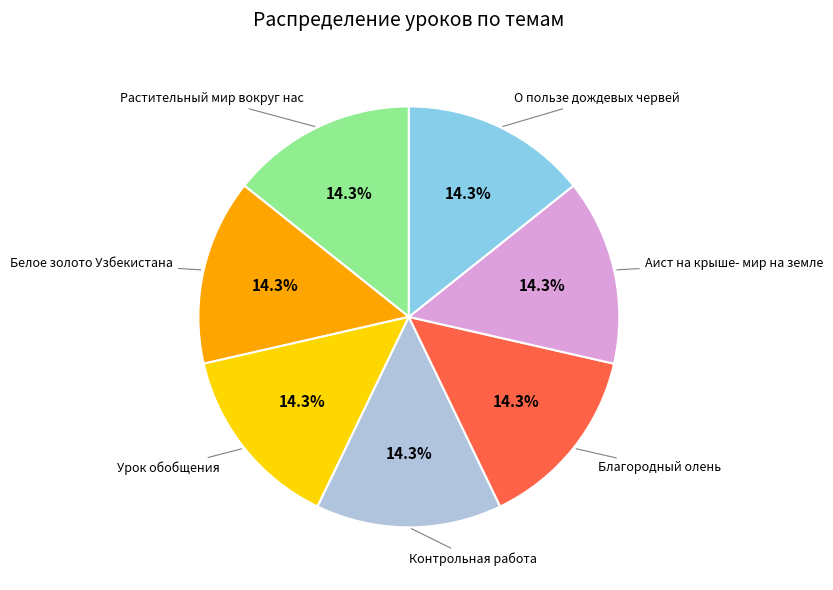

Is there a majority slice in this chart?

No